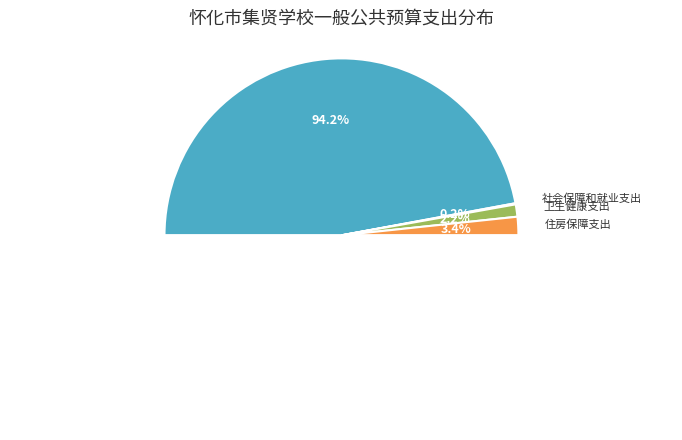

Rank the categories by value from lowest to highest.

社会保障和就业支出, 卫生健康支出, 住房保障支出, 教育支出